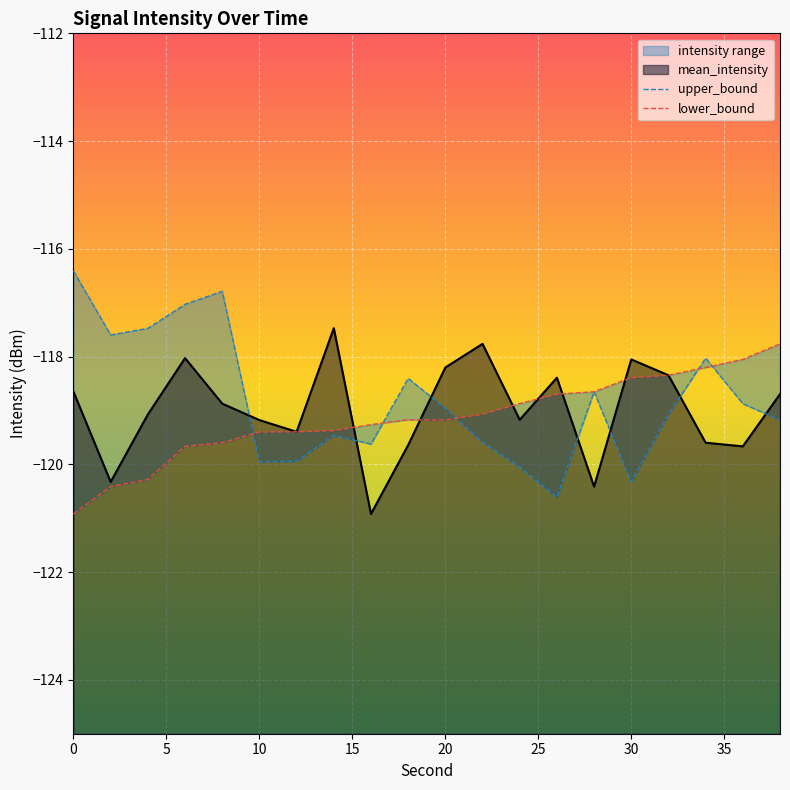

What value does the mean_intensity series have at 12?

-119.4